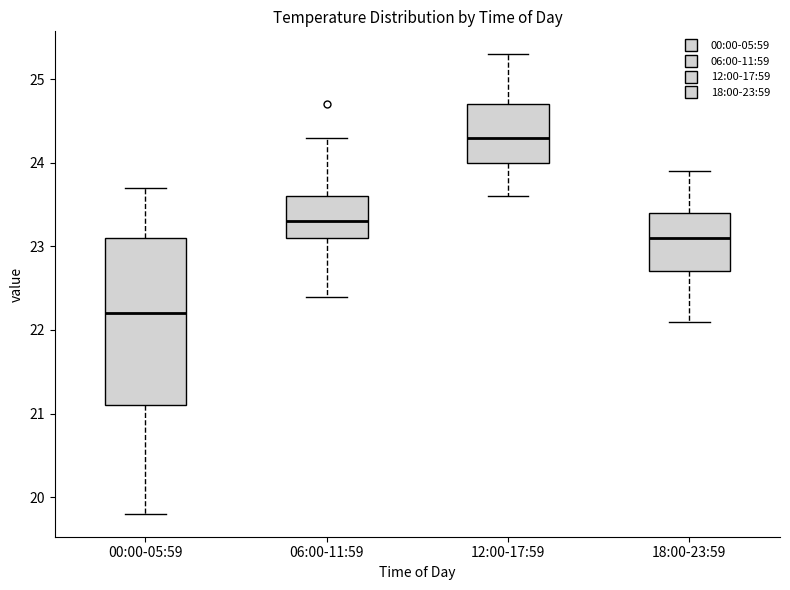

Reading left to right, transcribe this box plot: for each box, give where its median line is, the range the box spans, and where its two whiskers end, as read against the y-axis. The values are not printed on the chart, so give them approximately, as read against the axis.

00:00-05:59: median 22.2, box 21.1 to 23.1, whiskers 19.8 to 23.7
06:00-11:59: median 23.3, box 23.1 to 23.6, whiskers 22.4 to 24.3
12:00-17:59: median 24.3, box 24.0 to 24.7, whiskers 23.6 to 25.3
18:00-23:59: median 23.1, box 22.7 to 23.4, whiskers 22.1 to 23.9